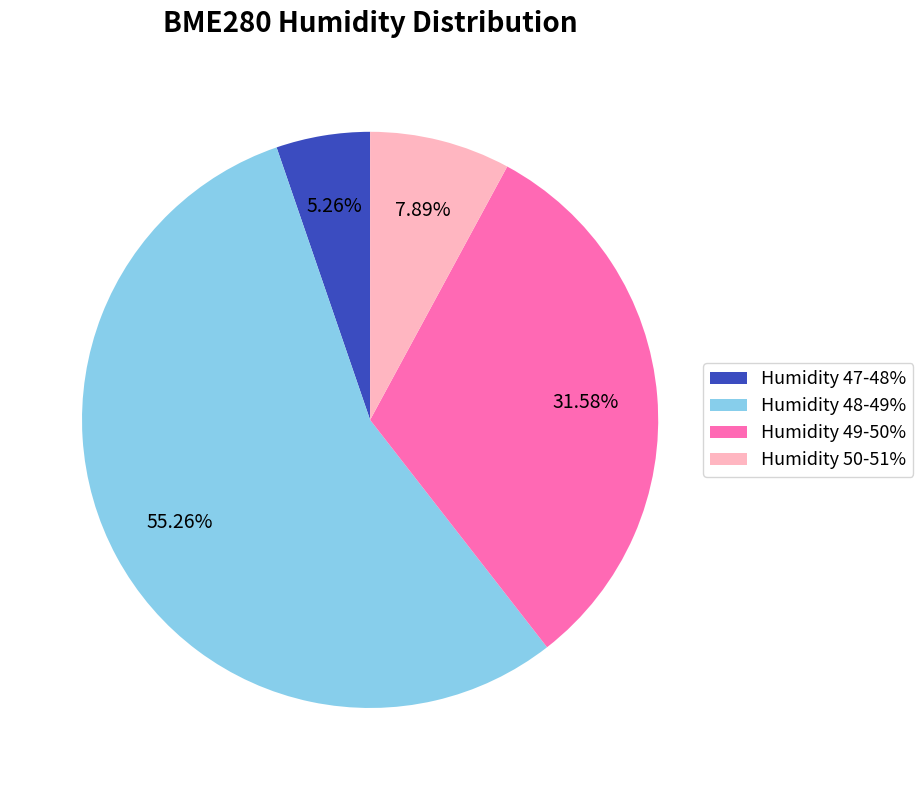

Is there any slice that represents more than half of the pie?

Yes